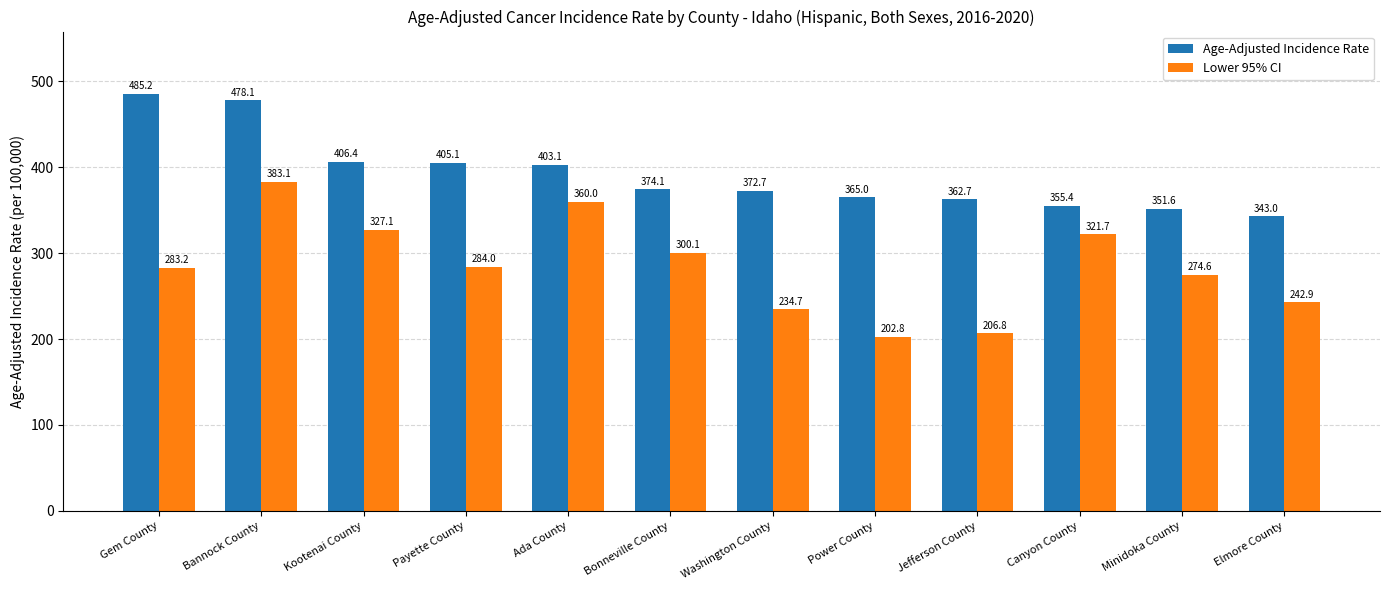

What value does the Lower 95% CI series have at Ada County?

360.0